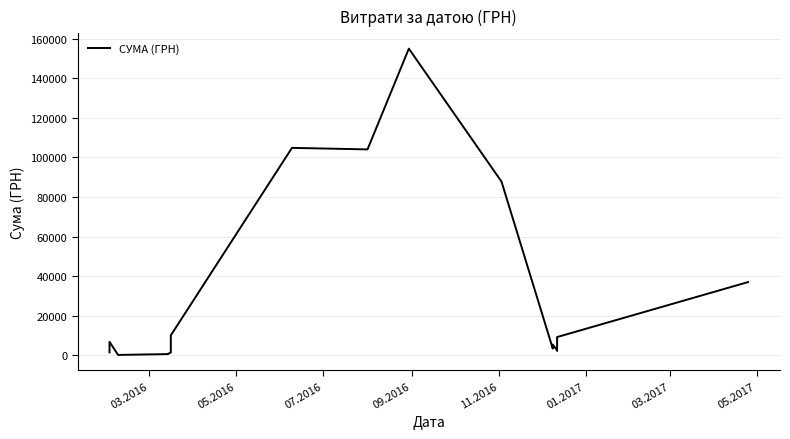

Count the number of data series in this chart.

1